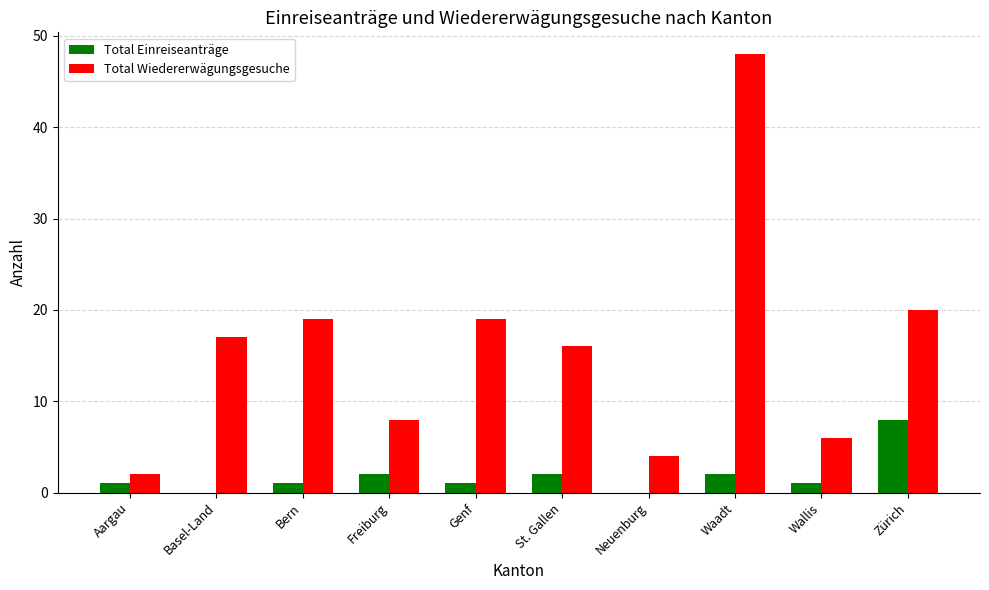

Reading right to left, transcribe all the data shown in this chart.

Total Einreiseanträge: Zürich=8	Wallis=1	Waadt=2	Neuenburg=0	St. Gallen=2	Genf=1	Freiburg=2	Bern=1	Basel-Land=0	Aargau=1
Total Wiedererwägungsgesuche: Zürich=20	Wallis=6	Waadt=48	Neuenburg=4	St. Gallen=16	Genf=19	Freiburg=8	Bern=19	Basel-Land=17	Aargau=2